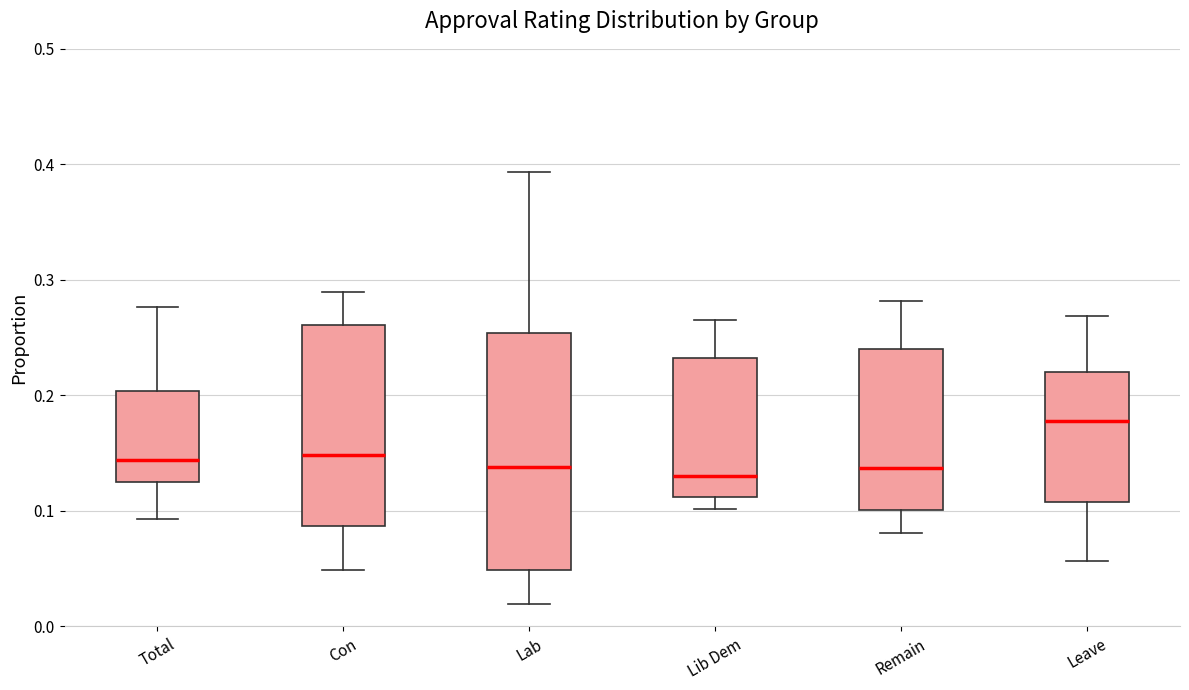

Which box is the tallest, from its lower edge to its upper edge?

Lab